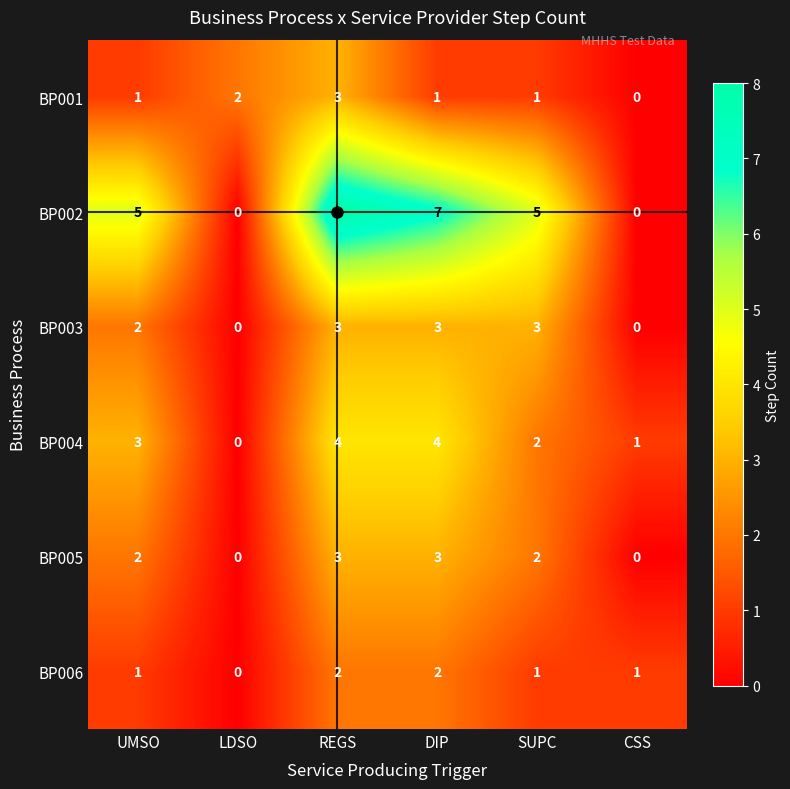

At which category is the sum across all series the highest?

REGS